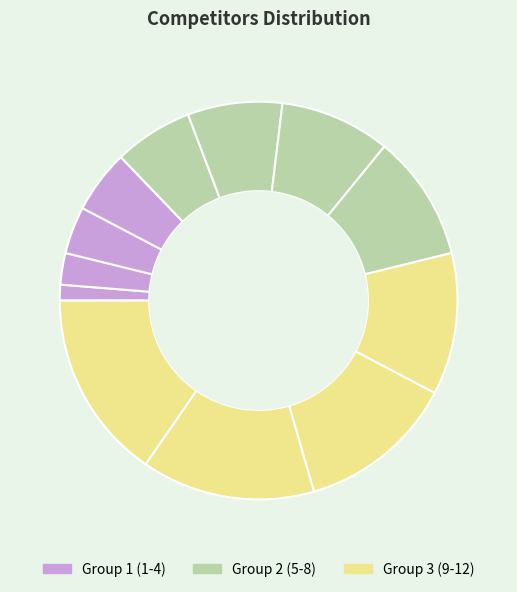

Does any single category account for the majority?

No